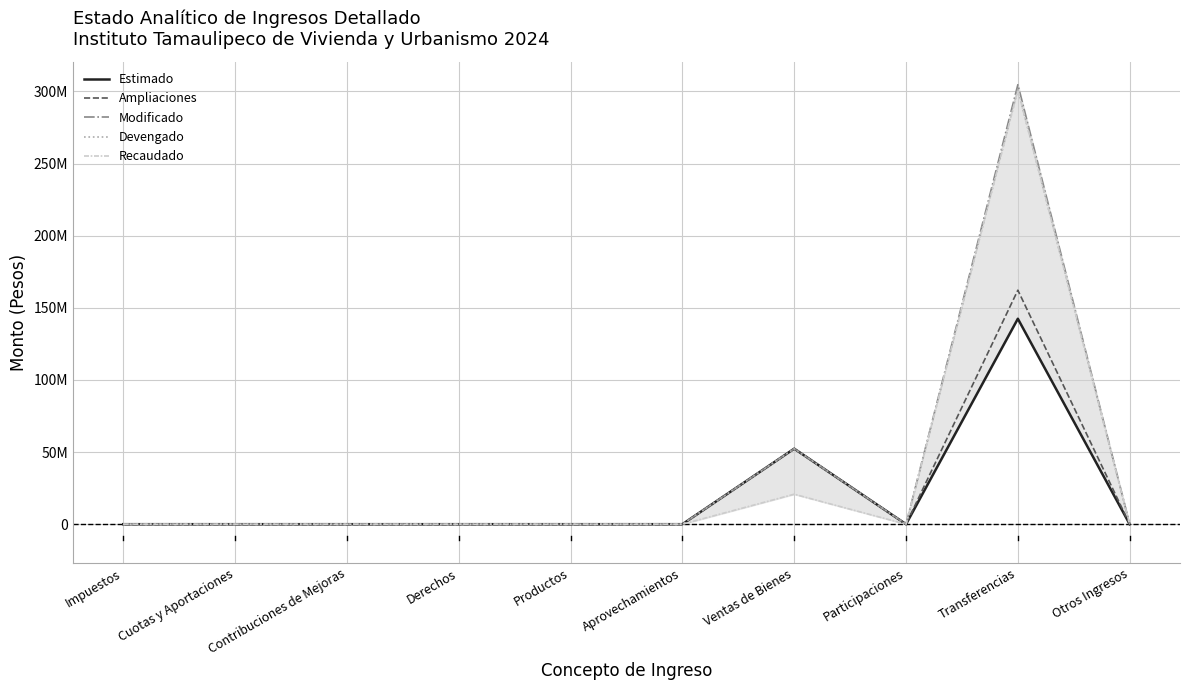

What are all the series names shown in the legend?

Estimado, Ampliaciones, Modificado, Devengado, Recaudado